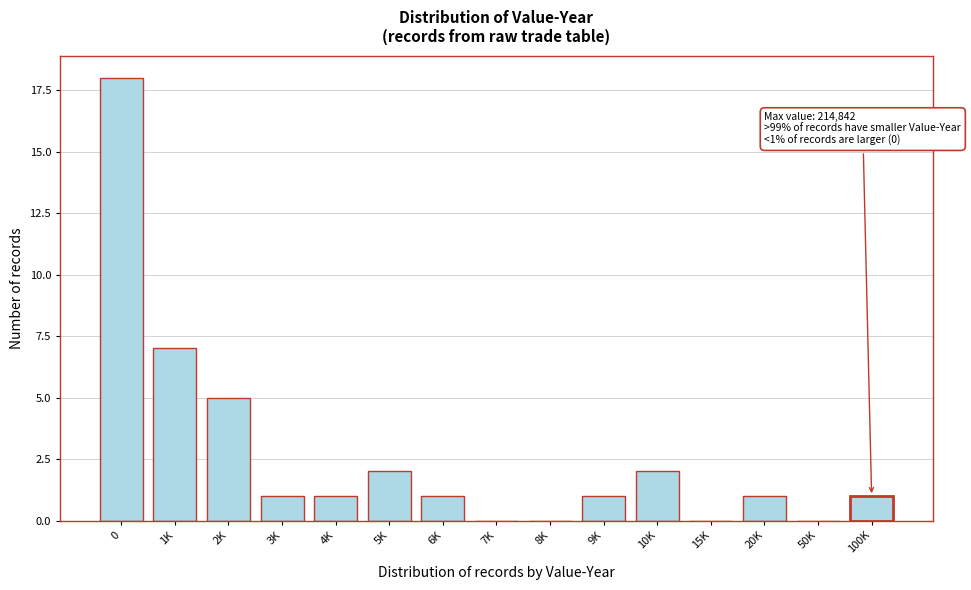

Reading left to right, extract all data points from this chart.

0=18	1K=7	2K=5	3K=1	4K=1	5K=2	6K=1	7K=0	8K=0	9K=1	10K=2	15K=0	20K=1	50K=0	100K=1